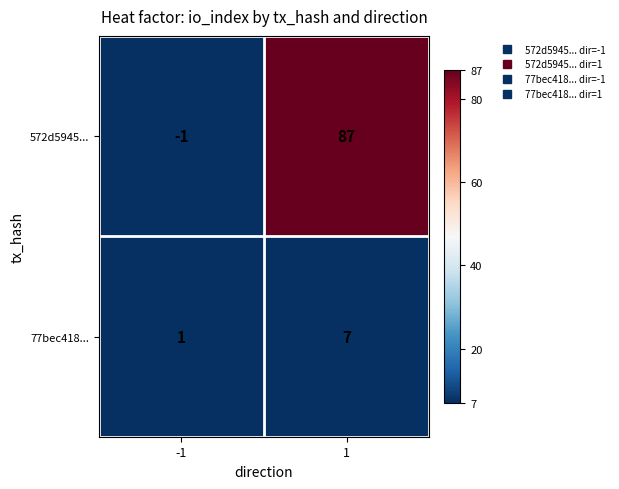

What value does the 77bec418... series have at 1?

7